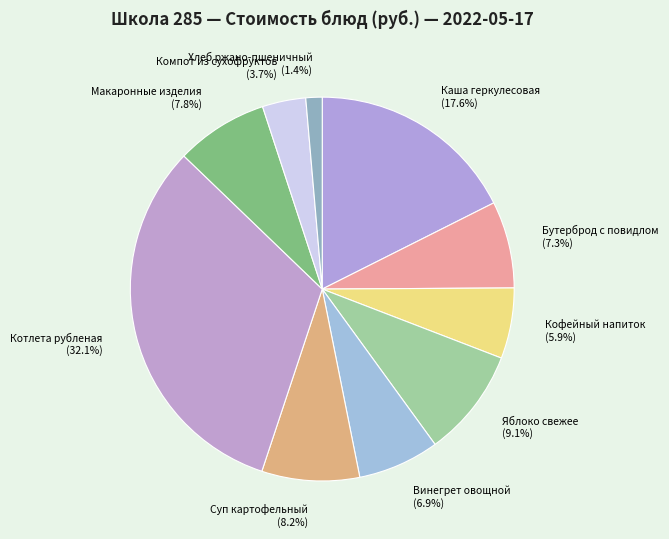

To the nearest percent, what portion does Винегрет овощной represent?

7%